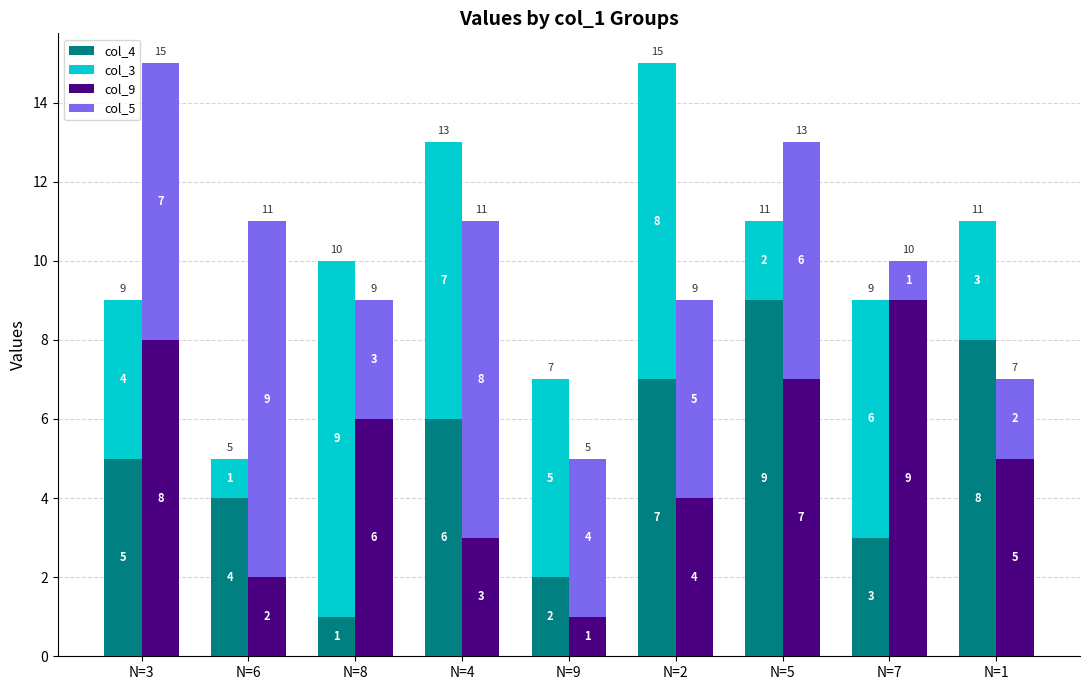

Reading left to right, list all the values displayed in this chart.

col_4: 5	4	1	6	2	7	9	3	8
col_3: 4	1	9	7	5	8	2	6	3
col_9: 8	2	6	3	1	4	7	9	5
col_5: 7	9	3	8	4	5	6	1	2